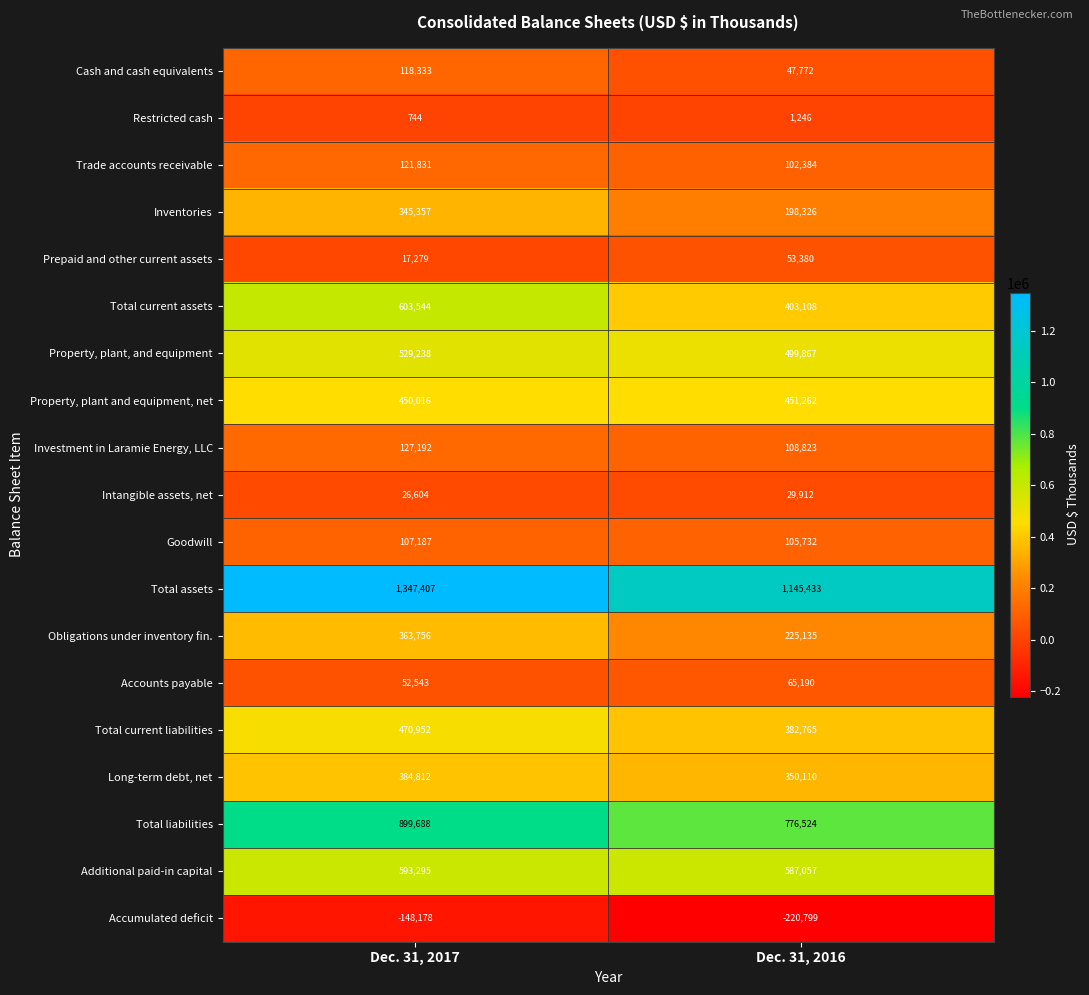

Is it true that Total liabilities equals 432225 at Dec. 31, 2016?

False